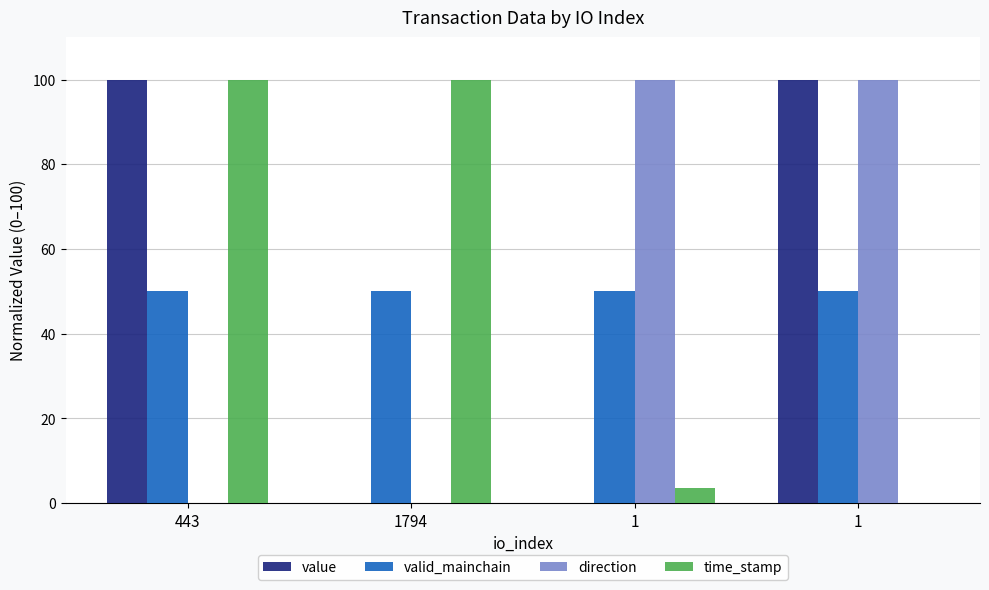

How many distinct data groups are displayed?

4